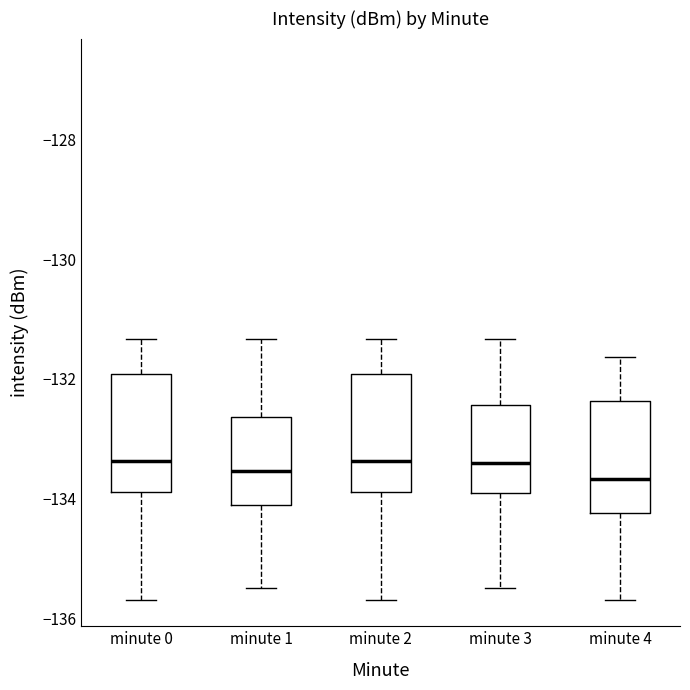

Reading left to right, read every box against the y-axis: the position of its median line, the range the box covers, and the ends of its whiskers. The values are not printed on the chart, so give them approximately, as read against the axis.

minute 0: median -133.4, box -133.8 to -132.0, whiskers -135.6 to -131.4
minute 1: median -133.6, box -134.2 to -132.6, whiskers -135.4 to -131.4
minute 2: median -133.4, box -133.8 to -132.0, whiskers -135.6 to -131.4
minute 3: median -133.4, box -134.0 to -132.4, whiskers -135.4 to -131.4
minute 4: median -133.6, box -134.2 to -132.4, whiskers -135.6 to -131.6